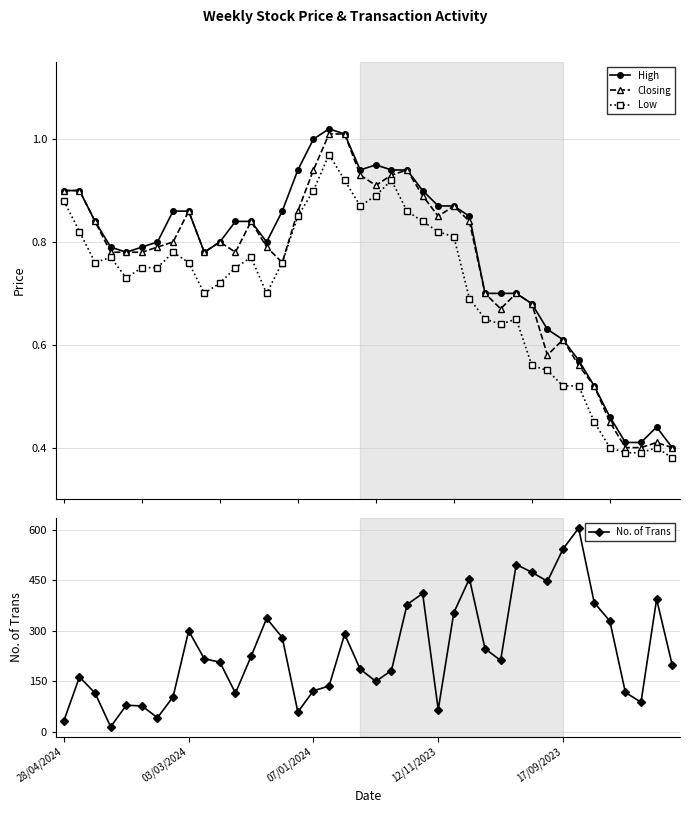

True or false: Low and High cross at least once.

False